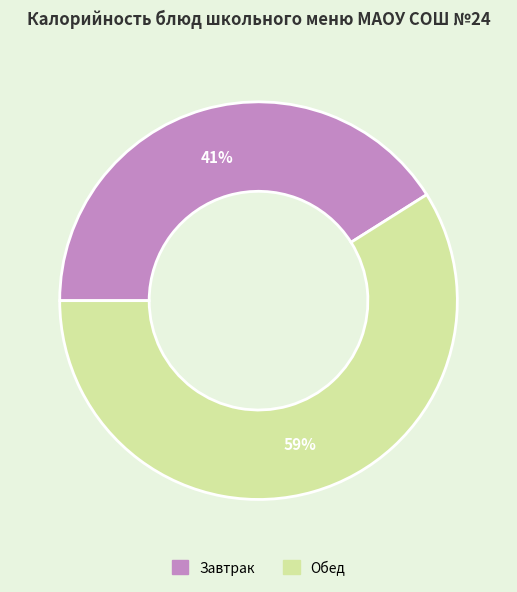

To the nearest percent, what is the difference between the largest and smallest slice percentages?

18%